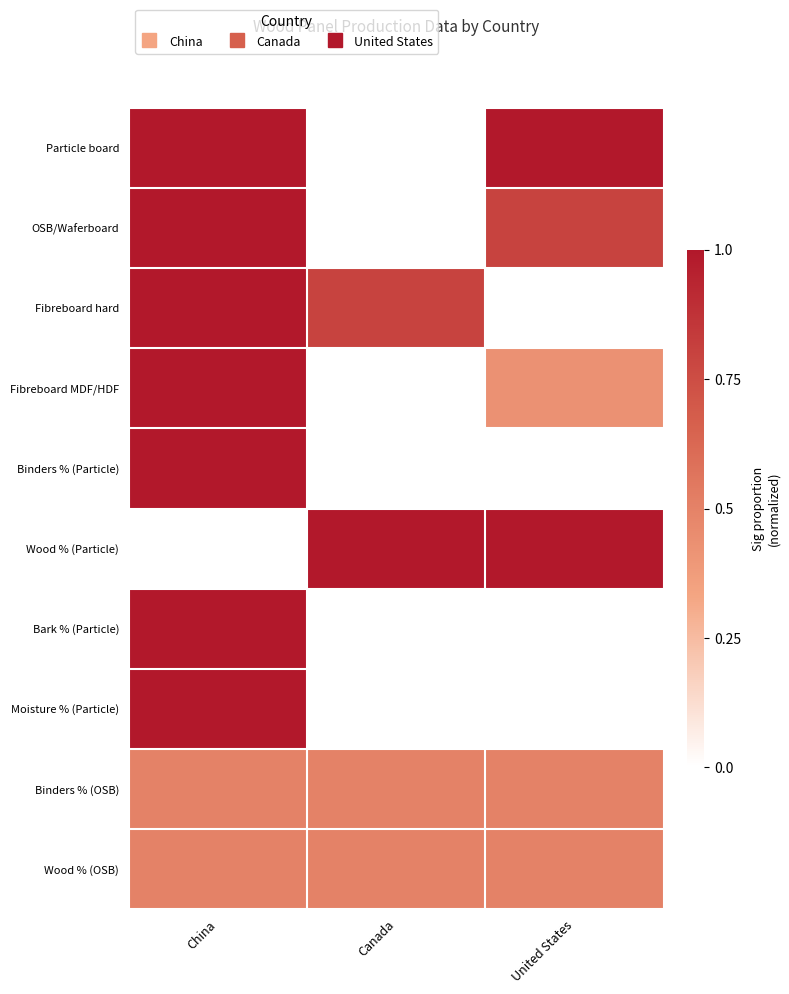

Between China and United States, which is larger?

China